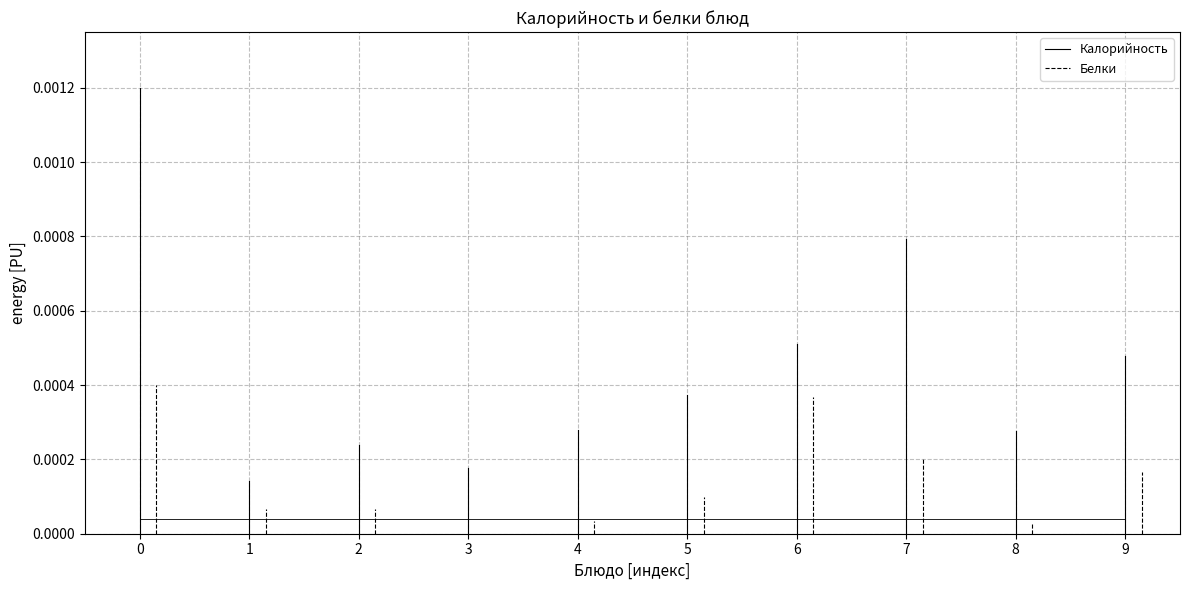

Is this an area chart (filled region under the line)?

No